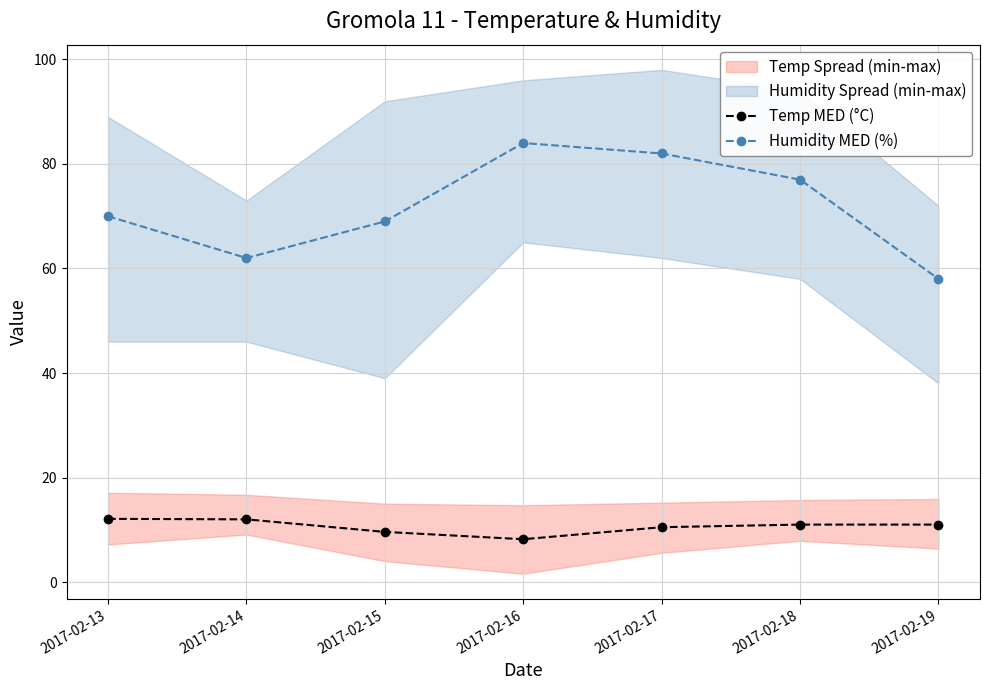

List the series in order of their peak value, highest first.

Humidity MED (%), Temp MED (°C)